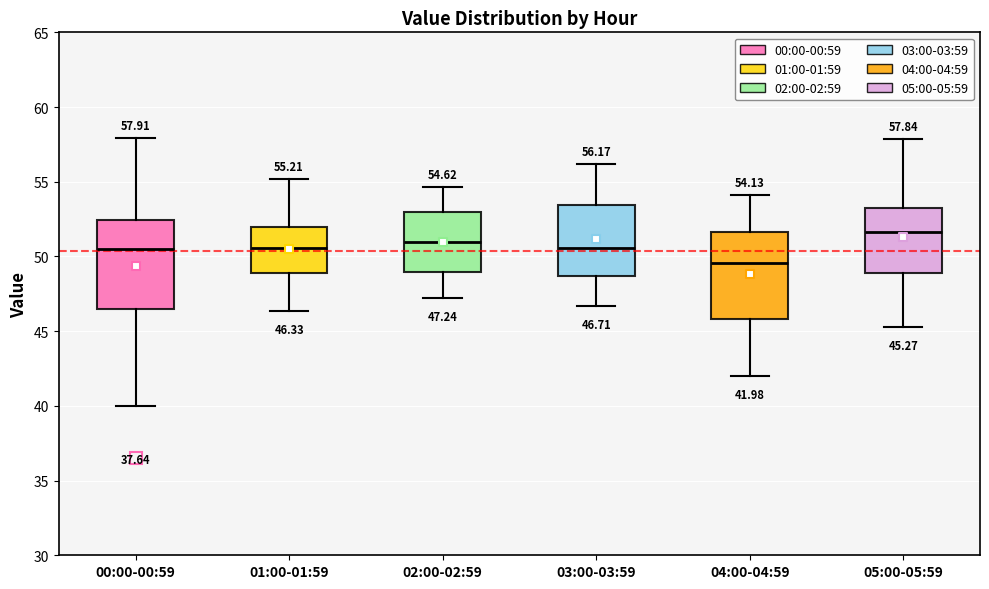

Which box's median line is the lowest?

04:00-04:59